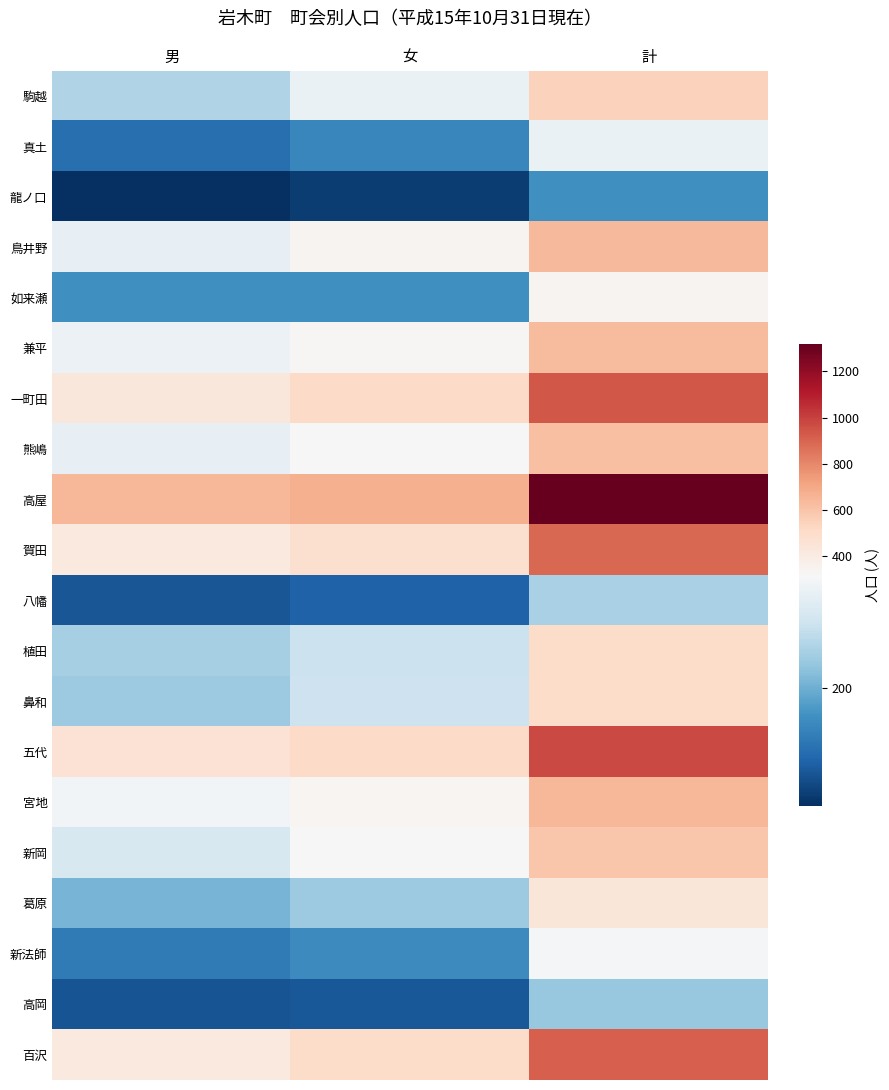

Reading left to right, extract all data points from this chart.

駒越: 男=244	女=300	計=544
真土: 男=138	女=162	計=300
龍ノ口: 男=79	女=91	計=170
鳥井野: 男=296	女=344	計=640
如来瀬: 男=171	女=170	計=341
兼平: 男=301	女=331	計=632
一町田: 男=428	女=510	計=938
熊嶋: 男=296	女=318	計=614
高屋: 男=645	女=672	計=1317
賀田: 男=416	女=477	計=893
八幡: 男=114	女=125	計=239
植田: 男=237	女=264	計=501
鼻和: 男=229	女=267	計=496
五代: 男=464	女=510	計=974
宮地: 男=309	女=336	計=645
新岡: 男=277	女=318	計=595
葛原: 男=206	女=229	計=435
新法師: 男=148	女=165	計=313
高岡: 男=111	女=115	計=226
百沢: 男=412	女=499	計=911